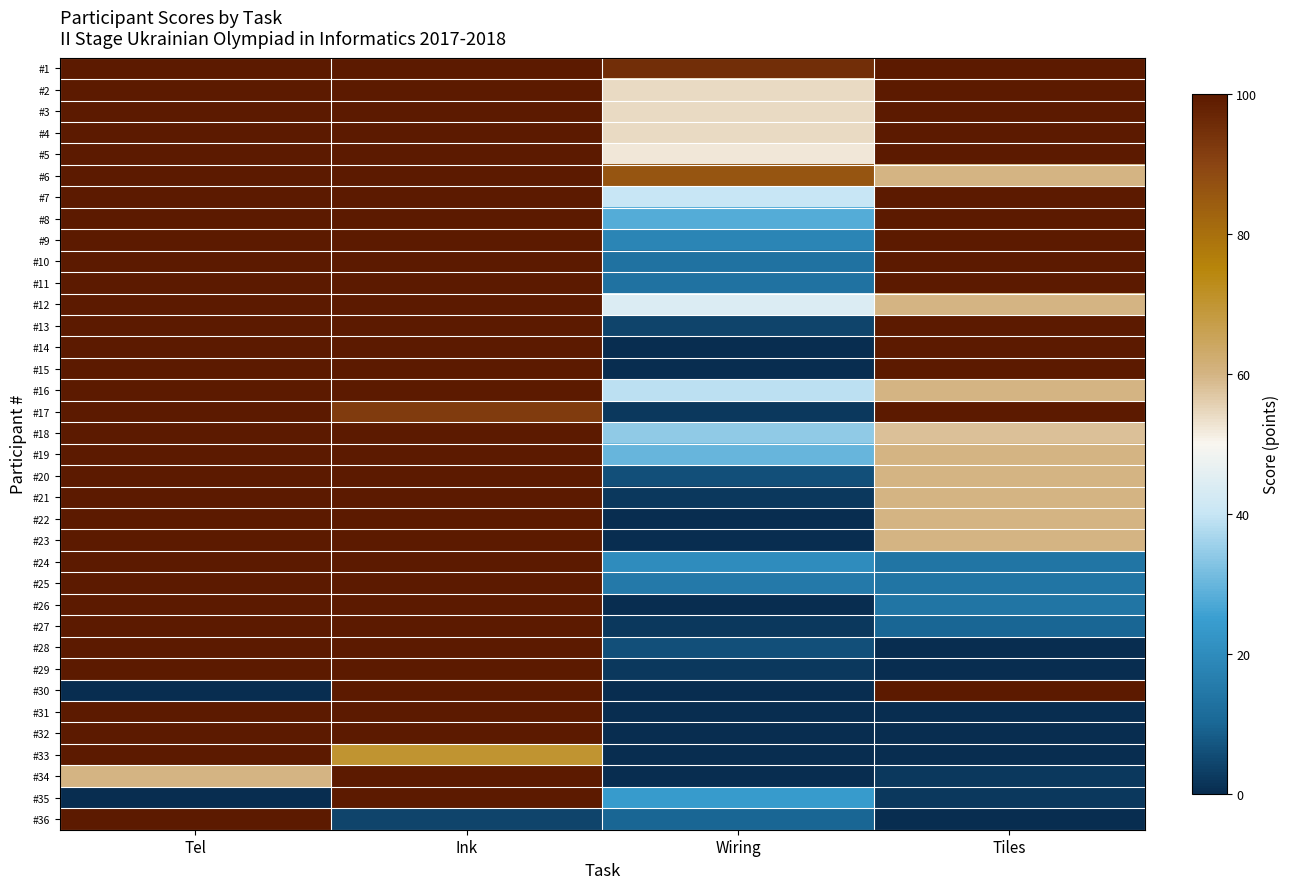

Reading right to left, extract all data points from this chart.

#1: Tiles=100	Wiring=95	Ink=100	Tel=100
#2: Tiles=100	Wiring=54	Ink=100	Tel=100
#3: Tiles=100	Wiring=54	Ink=100	Tel=100
#4: Tiles=100	Wiring=54	Ink=100	Tel=100
#5: Tiles=100	Wiring=52	Ink=100	Tel=100
#6: Tiles=60	Wiring=86	Ink=100	Tel=100
#7: Tiles=100	Wiring=40	Ink=100	Tel=100
#8: Tiles=100	Wiring=28	Ink=100	Tel=100
#9: Tiles=100	Wiring=18	Ink=100	Tel=100
#10: Tiles=100	Wiring=13	Ink=100	Tel=100
#11: Tiles=100	Wiring=13	Ink=100	Tel=100
#12: Tiles=60	Wiring=44	Ink=100	Tel=100
#13: Tiles=100	Wiring=4	Ink=100	Tel=100
#14: Tiles=100	Wiring=0	Ink=100	Tel=100
#15: Tiles=100	Wiring=0	Ink=100	Tel=100
#16: Tiles=60	Wiring=39	Ink=100	Tel=100
#17: Tiles=100	Wiring=2	Ink=92	Tel=100
#18: Tiles=58	Wiring=34	Ink=100	Tel=100
#19: Tiles=60	Wiring=30	Ink=100	Tel=100
#20: Tiles=60	Wiring=6	Ink=100	Tel=100
#21: Tiles=60	Wiring=2	Ink=100	Tel=100
#22: Tiles=60	Wiring=0	Ink=100	Tel=100
#23: Tiles=60	Wiring=0	Ink=100	Tel=100
#24: Tiles=14	Wiring=20	Ink=100	Tel=100
#25: Tiles=14	Wiring=15	Ink=100	Tel=100
#26: Tiles=14	Wiring=0	Ink=100	Tel=100
#27: Tiles=10	Wiring=2	Ink=100	Tel=100
#28: Tiles=0	Wiring=6	Ink=100	Tel=100
#29: Tiles=0	Wiring=2	Ink=100	Tel=100
#30: Tiles=100	Wiring=0	Ink=100	Tel=0
#31: Tiles=0	Wiring=0	Ink=100	Tel=100
#32: Tiles=0	Wiring=0	Ink=100	Tel=100
#33: Tiles=0	Wiring=0	Ink=70	Tel=100
#34: Tiles=2	Wiring=0	Ink=100	Tel=60
#35: Tiles=2	Wiring=24	Ink=100	Tel=0
#36: Tiles=0	Wiring=10	Ink=4	Tel=100